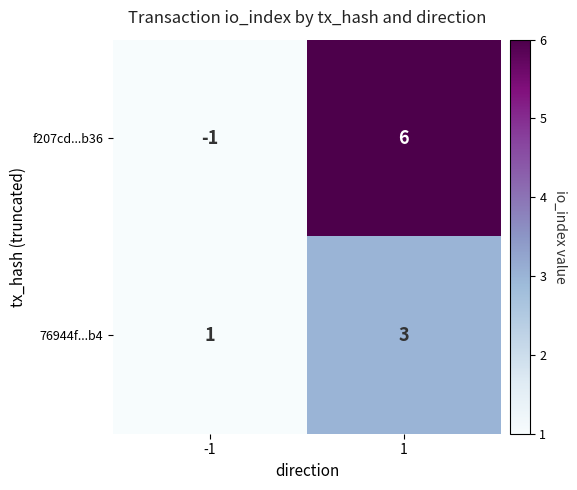

Reading left to right, extract all data points from this chart.

f207cd...b36: -1	6
76944f...b4: 1	3